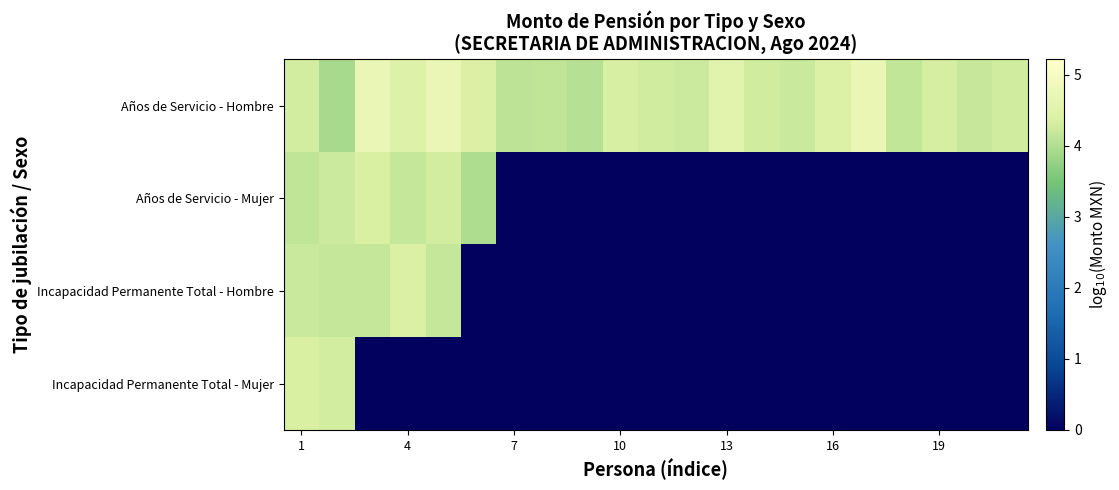

List the series in order of their peak value, highest first.

Años de Servicio - Hombre, Incapacidad Permanente Total - Hombre, Años de Servicio - Mujer, Incapacidad Permanente Total - Mujer